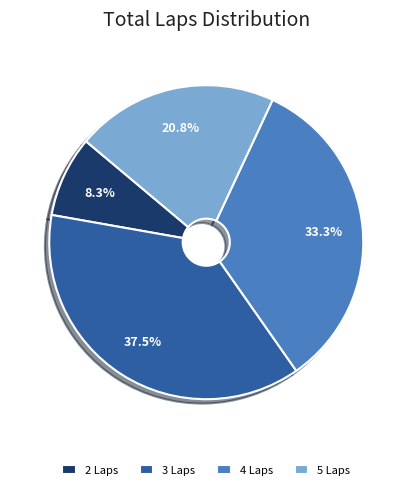

Which slice is the smallest?

2 Laps